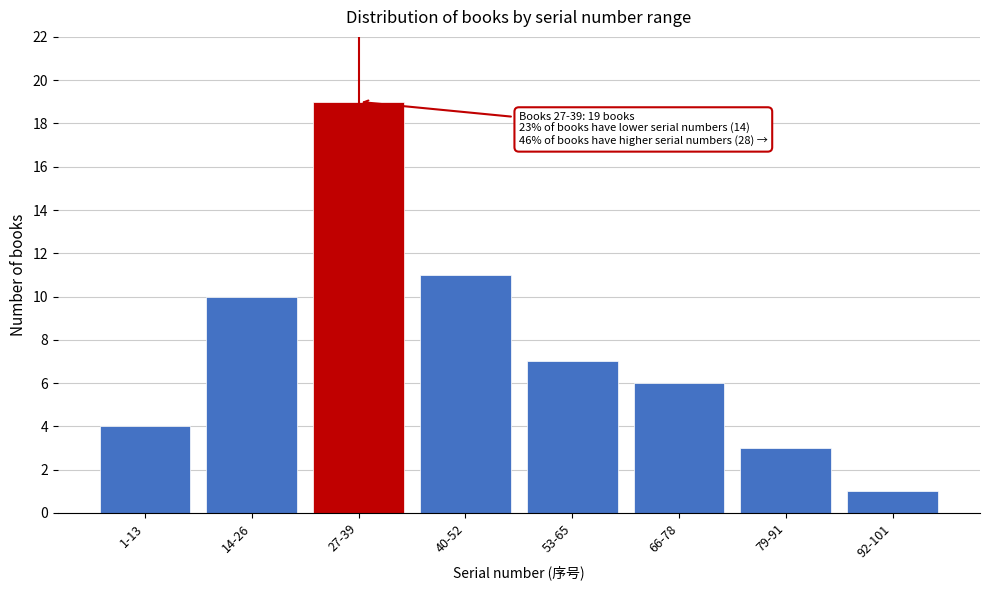

Reading left to right, transcribe all the data shown in this chart.

1-13=4	14-26=10	27-39=19	40-52=11	53-65=7	66-78=6	79-91=3	92-101=1